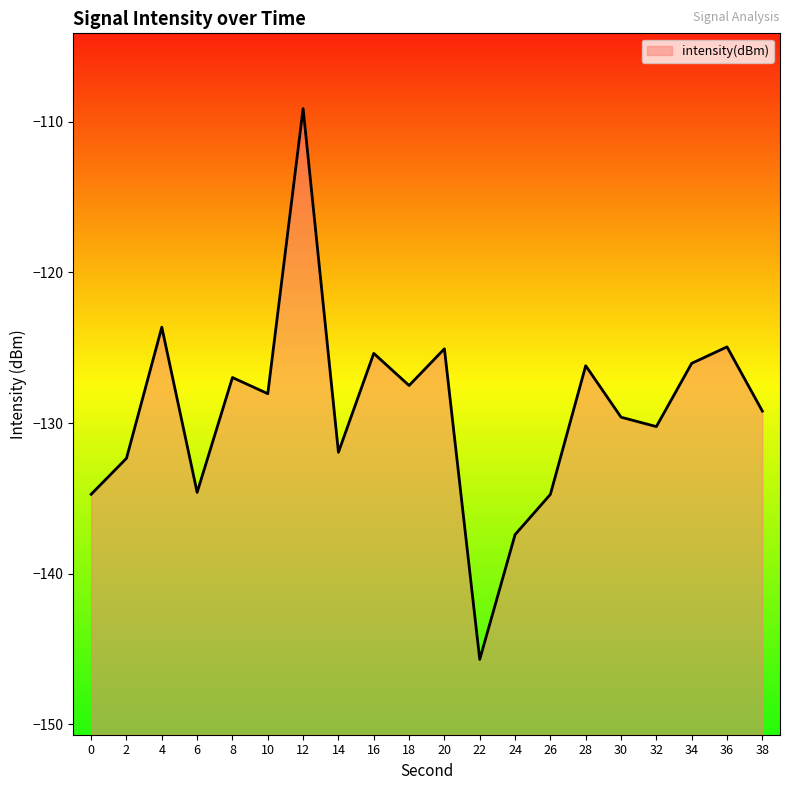

What is the approximate value at 32?

-130.2